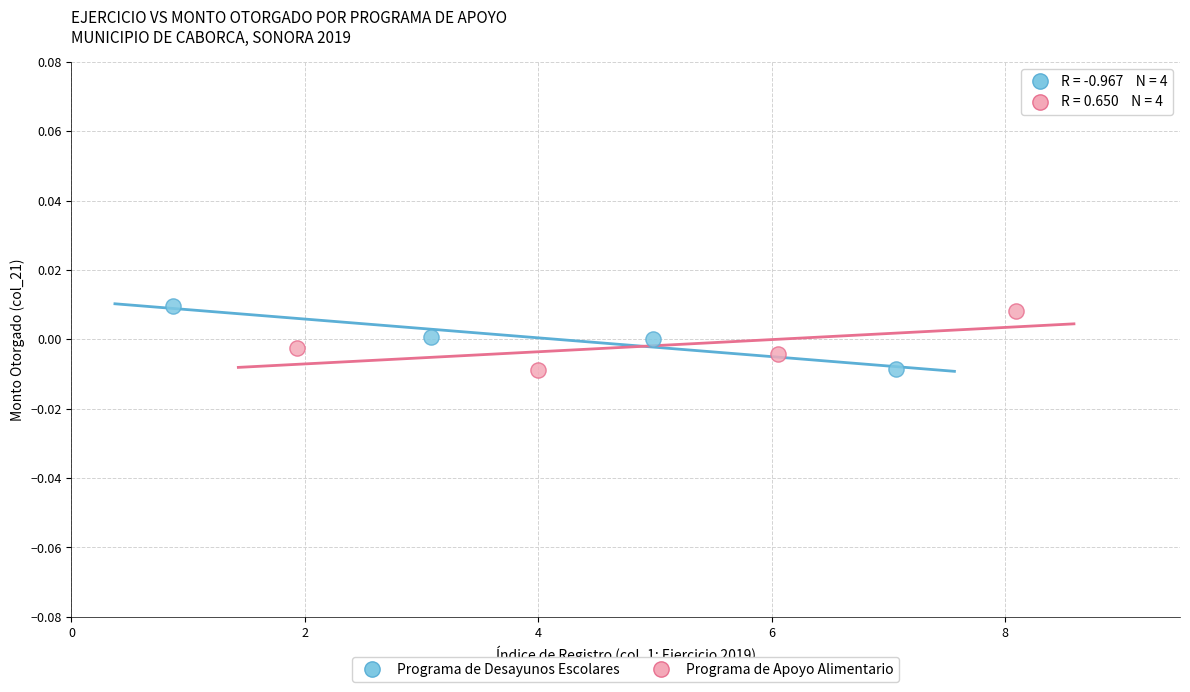

What are all the series names shown in the legend?

Programa de Desayunos Escolares, Programa de Apoyo Alimentario